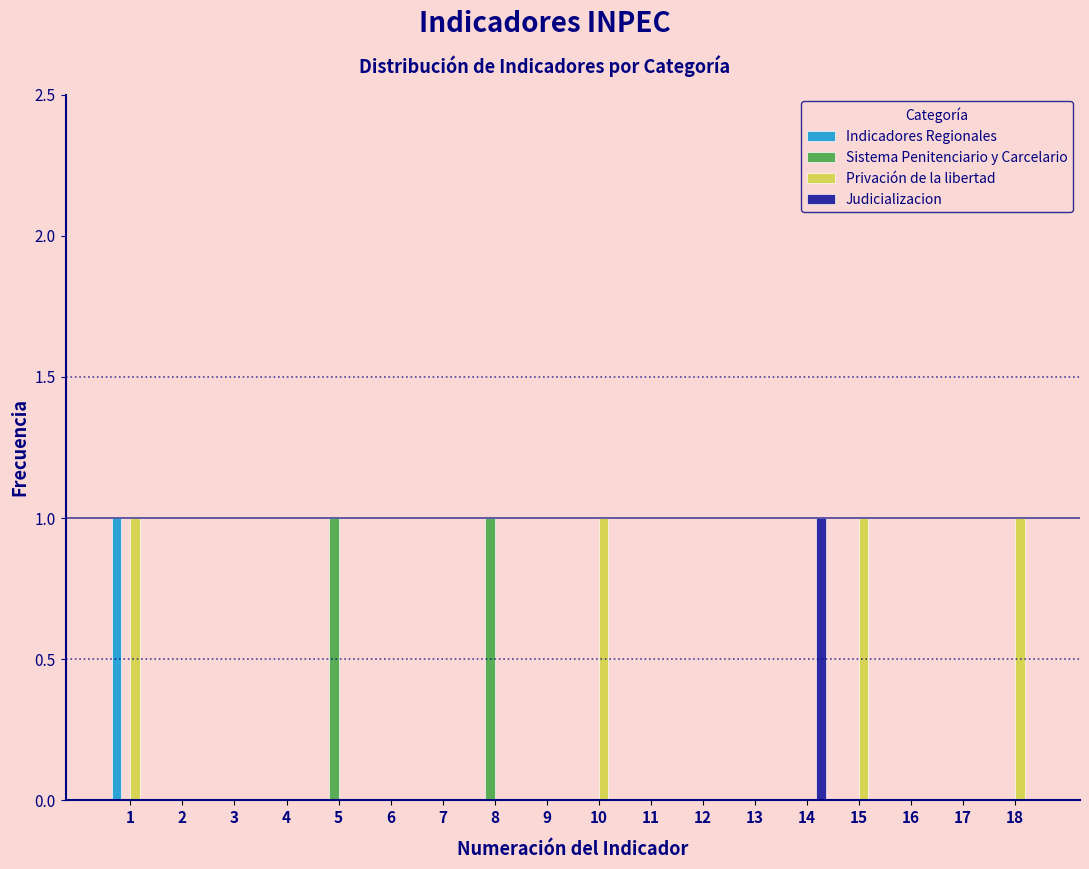

Which series changed the most between 12 and 18?

Privación de la libertad